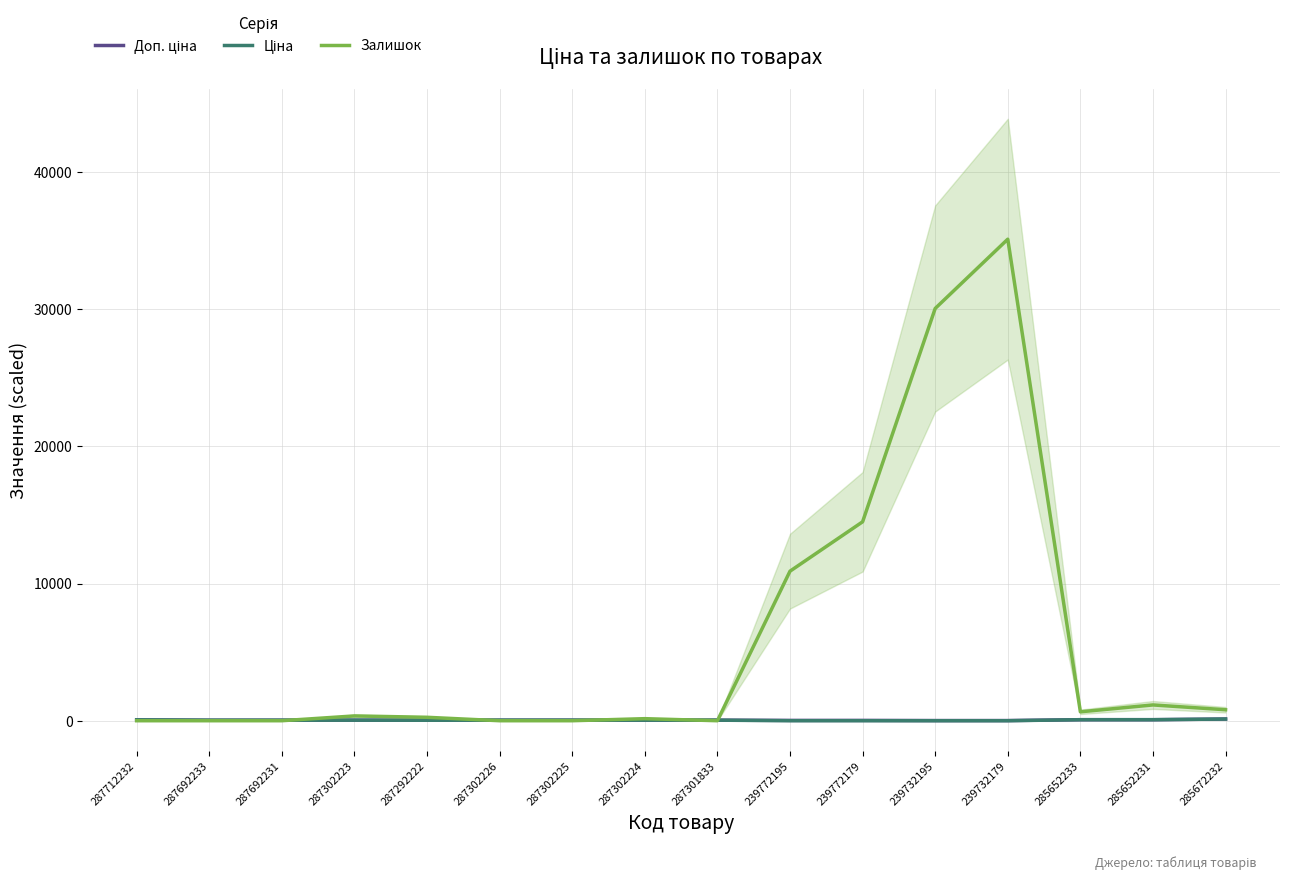

What is the difference between the maximum and minimum values in the Ціна series?

122.8